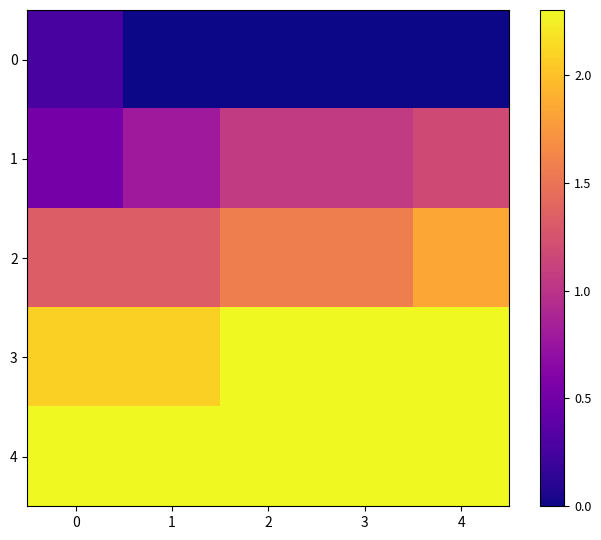

Which category has the lowest value across all series?

1